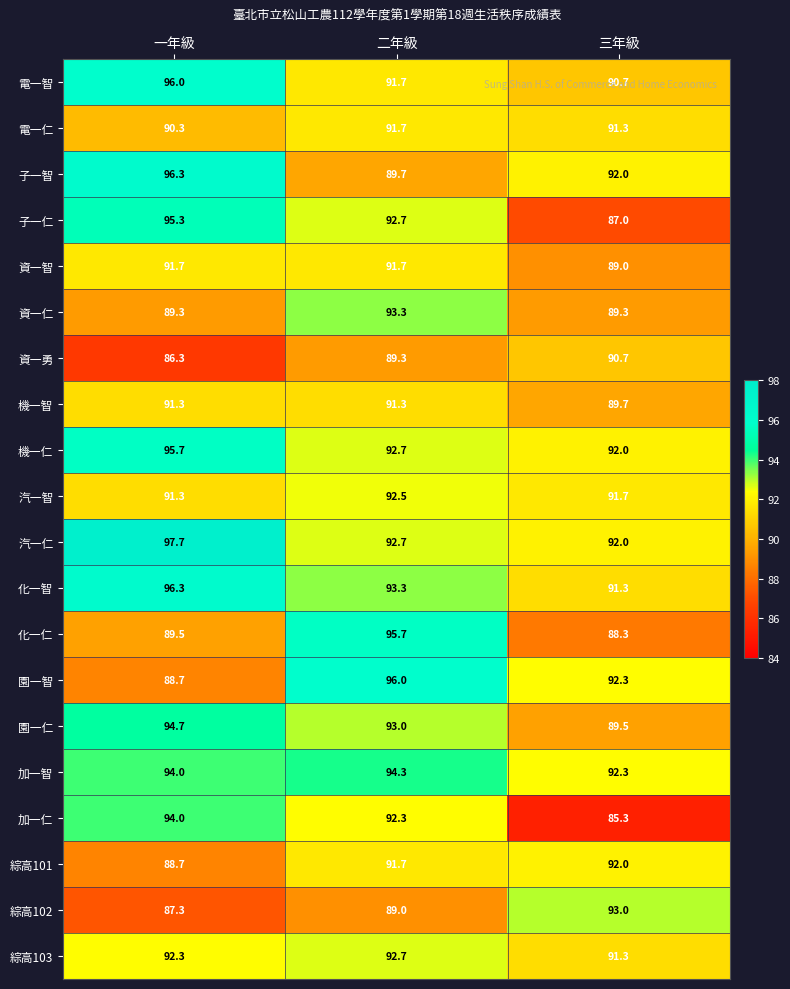

Which category has the lowest value in the 電一仁 series?

一年級